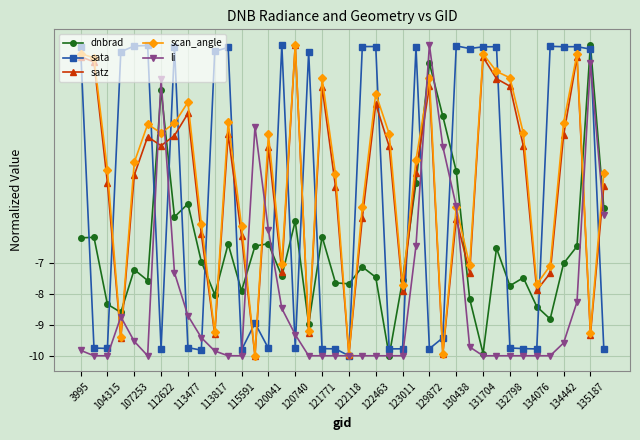

True or false: sata has more than 2 points higher than both neighbors.

True